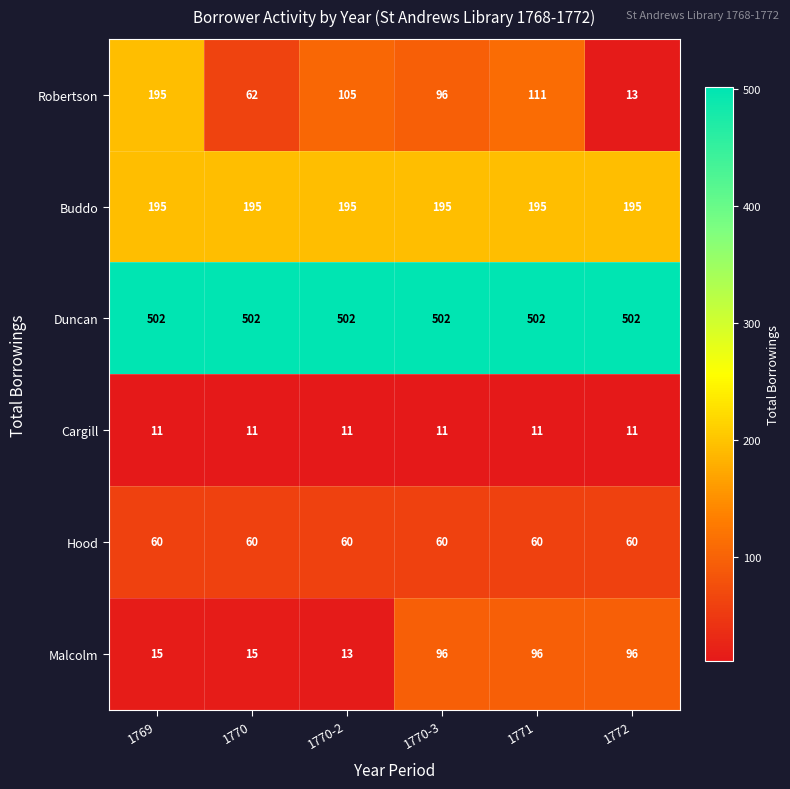

What is the difference between the second highest and minimum values in the Malcolm series?

83